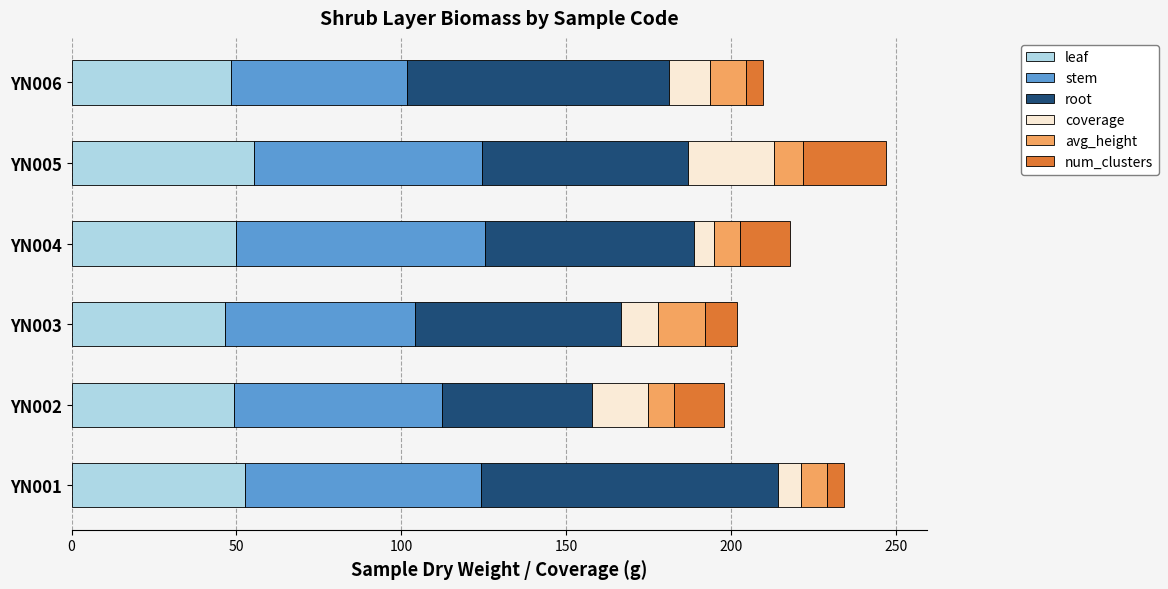

What is the maximum value for leaf?

55.4